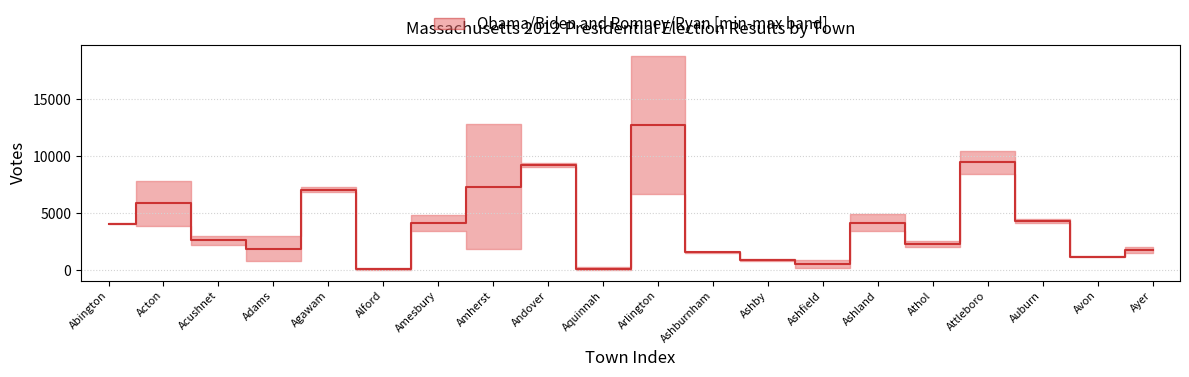

Is this an area chart (filled region under the line)?

No